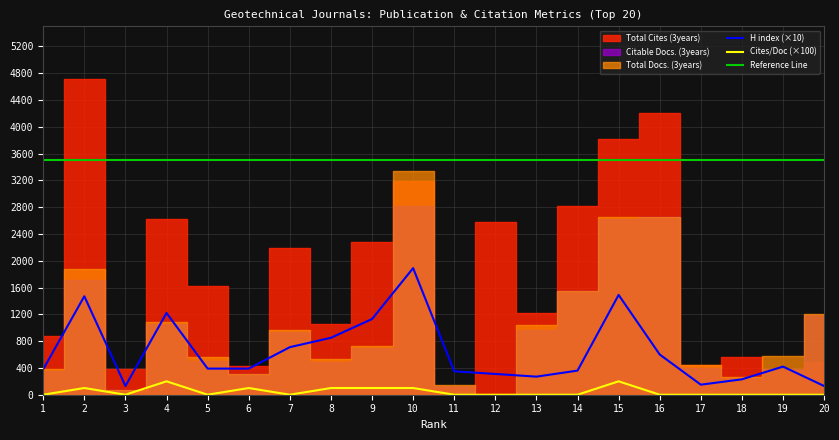

True or false: Total Docs. (3years) and Cites / Doc. (2years) cross at least once.

False